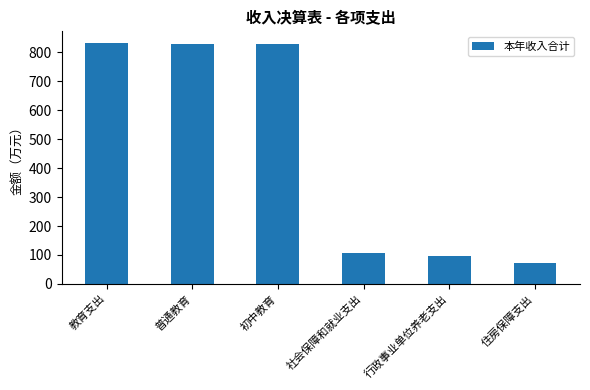

Approximately how many times larger is the value at 教育支出 compared to 社会保障和就业支出?

7.8